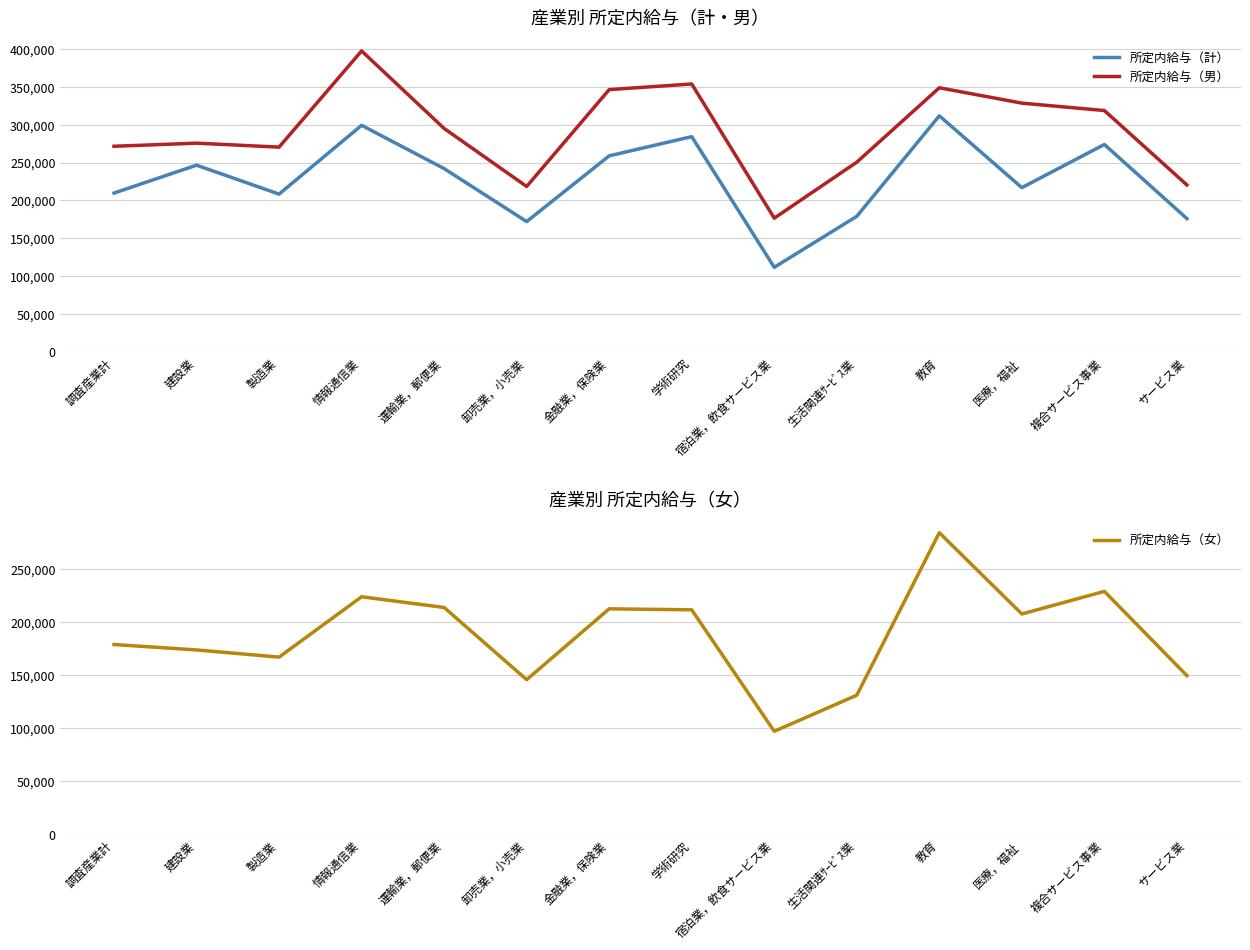

How many values in the 所定内給与（女） series are below 207368?

7